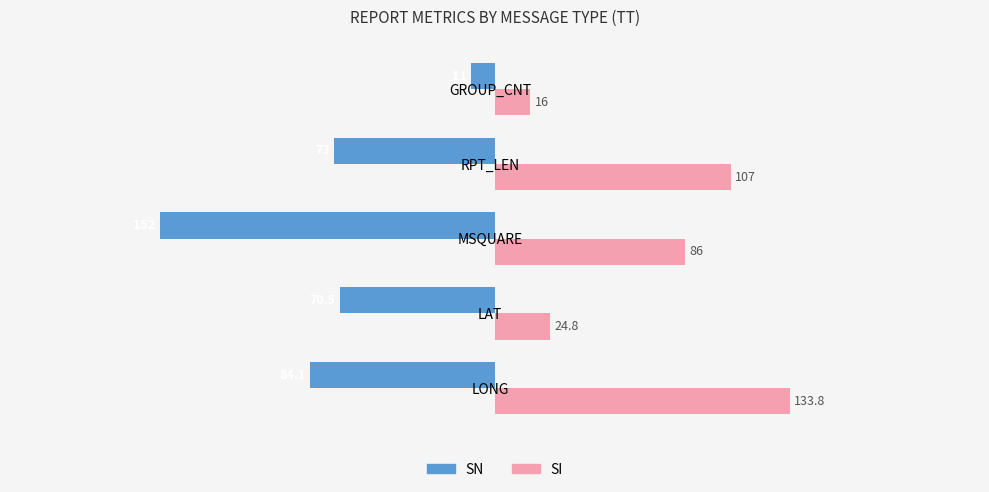

Rank the series by their average value, from highest to lowest.

SI, SN